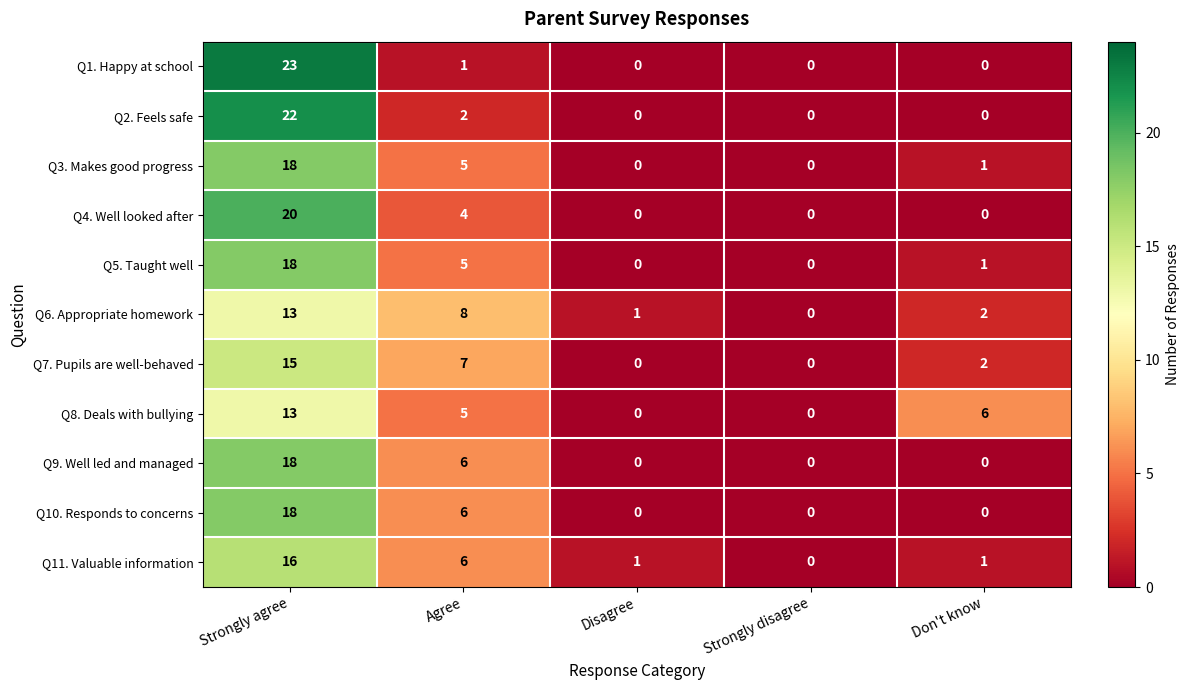

Which series has the largest range (max minus min)?

Q1. Happy at school